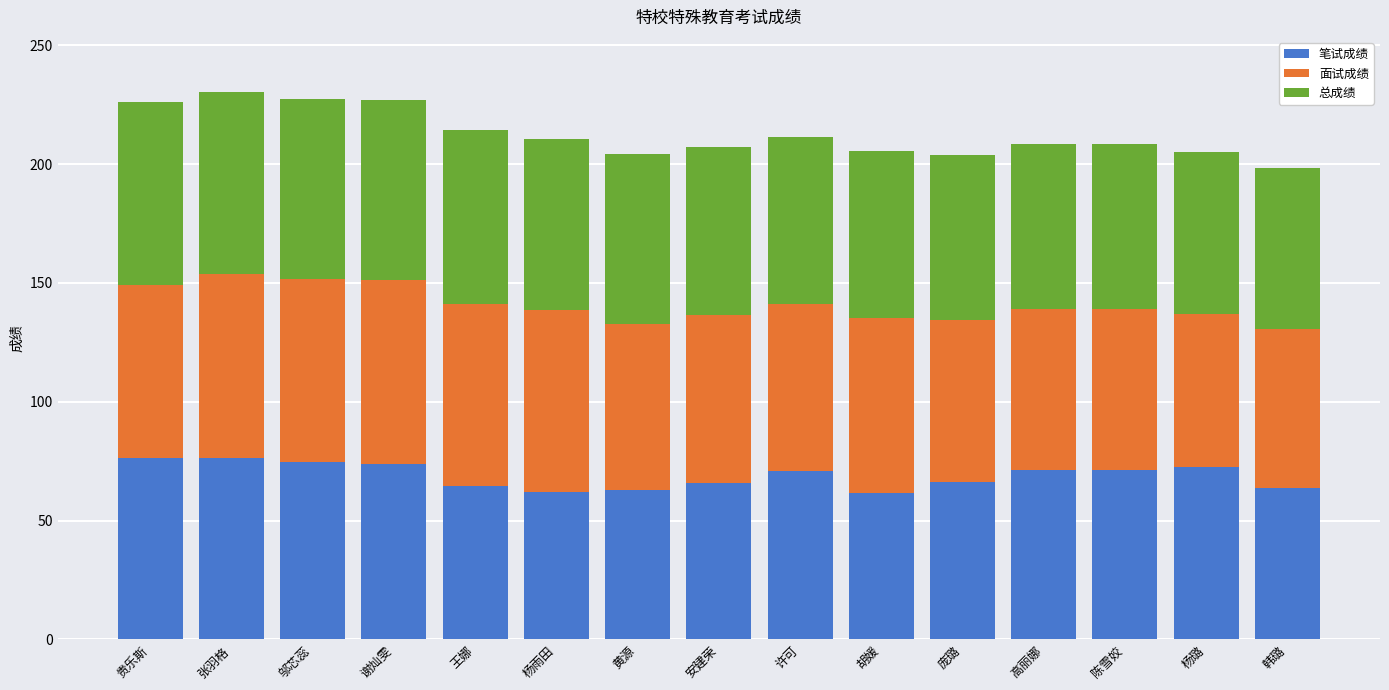

What is the minimum value for 笔试成绩?

61.7